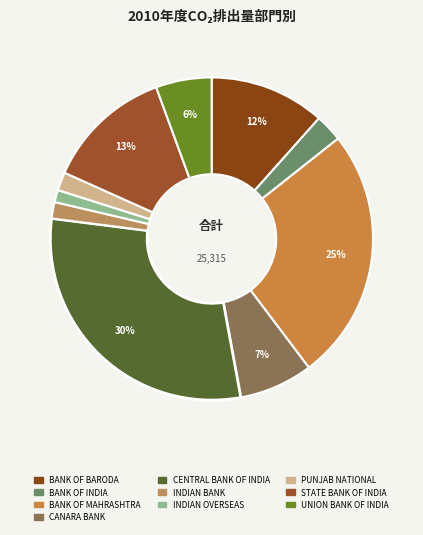

How many slices are in this pie chart?

10